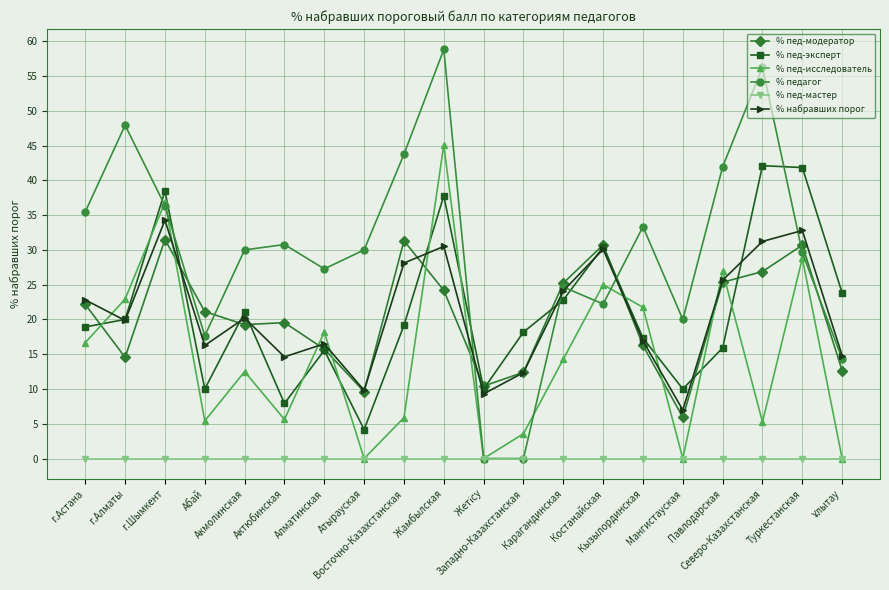

True or false: % пед-мастер and % пед-модератор cross at least once.

False